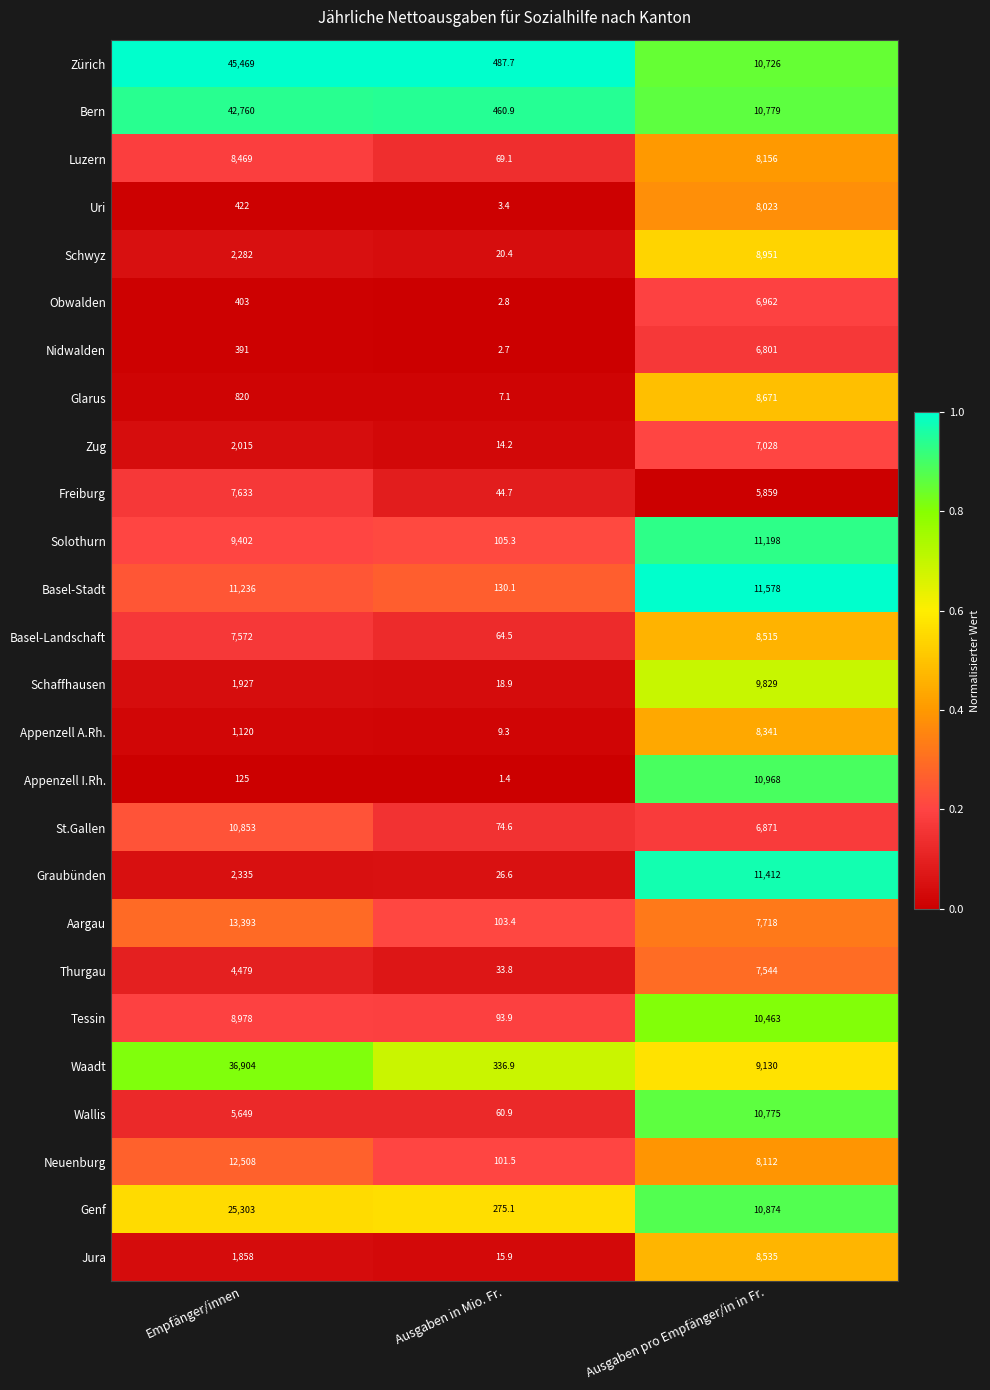

Rank the series by their maximum value, from lowest to highest.

Nidwalden, Obwalden, Zug, Thurgau, Freiburg, Uri, Appenzell A.Rh., Luzern, Basel-Landschaft, Jura, Glarus, Schwyz, Schaffhausen, Tessin, Wallis, St.Gallen, Appenzell I.Rh., Solothurn, Graubünden, Basel-Stadt, Neuenburg, Aargau, Genf, Waadt, Bern, Zürich